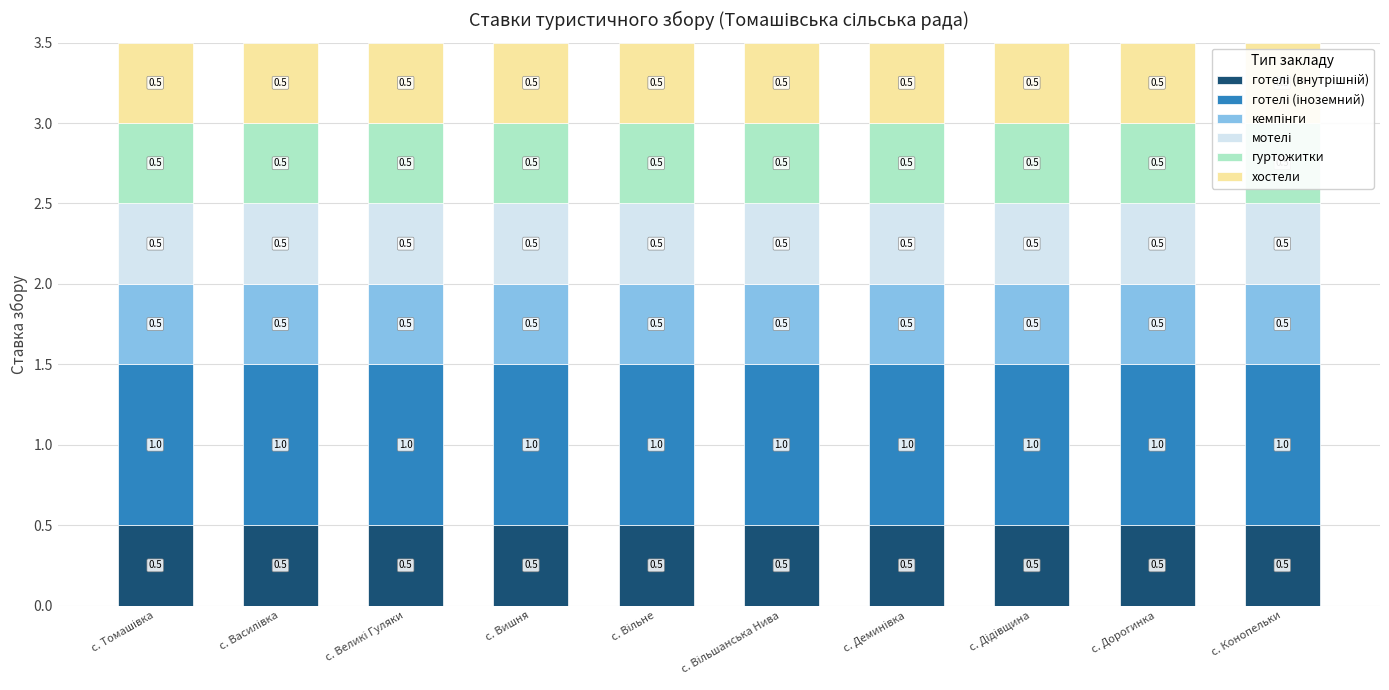

The value of кемпінги at с. Деминівка is 0.5. True or false?

True